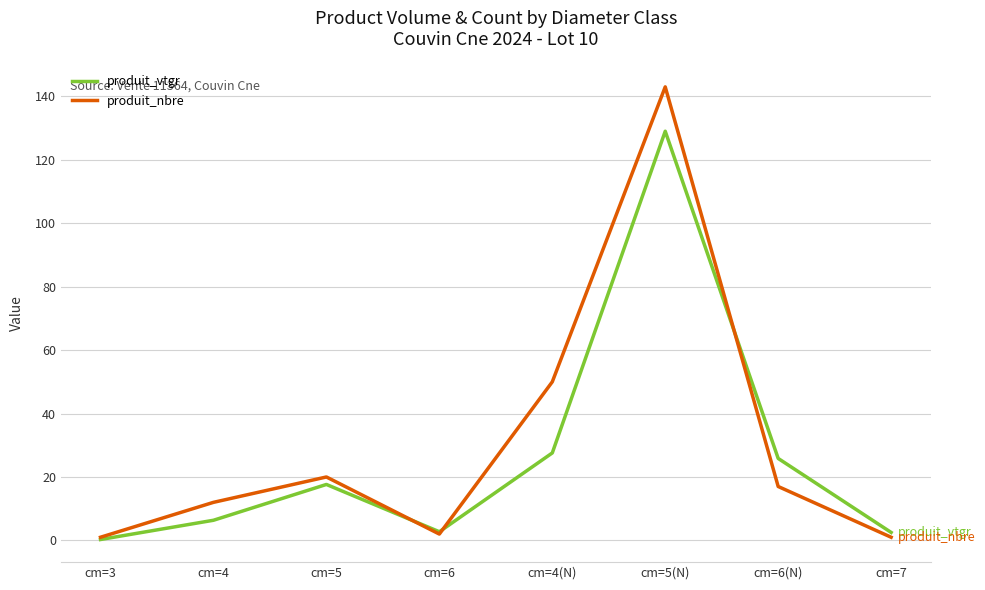

True or false: produit_nbre has a value of 6.2 at cm=4.

False